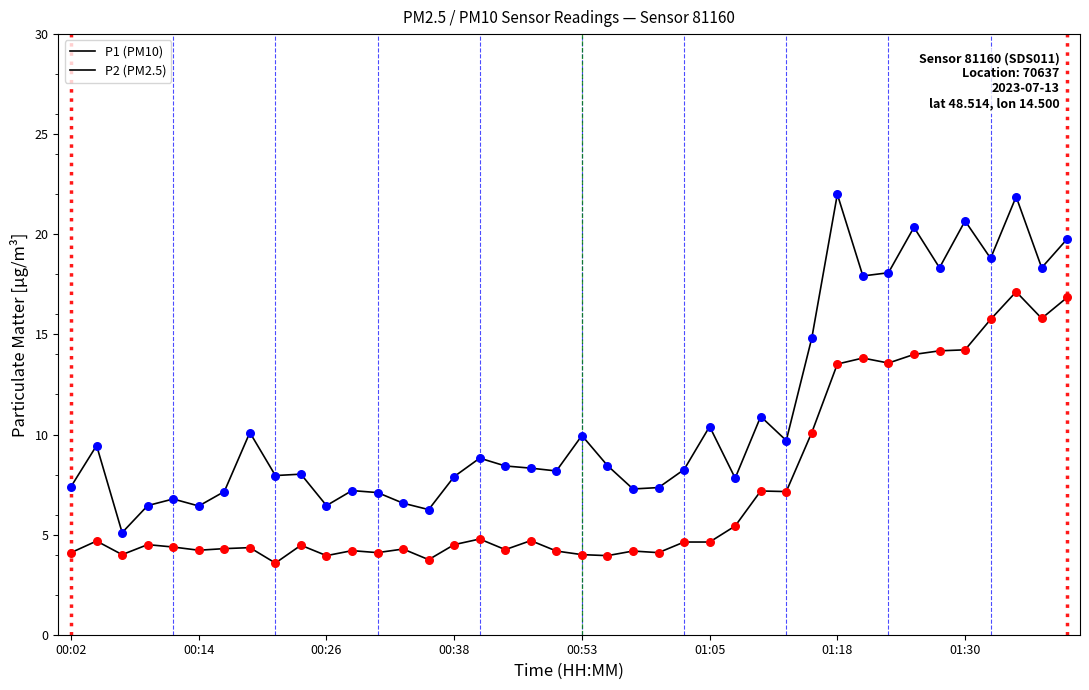

How many lines are shown in the chart?

2